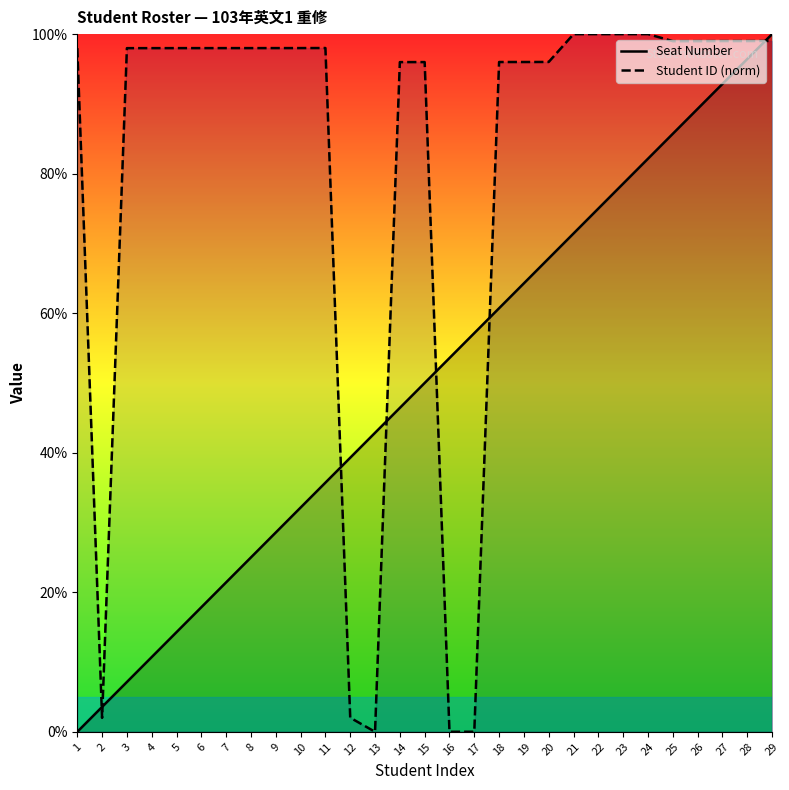

At which category is the sum across all series the highest?

29